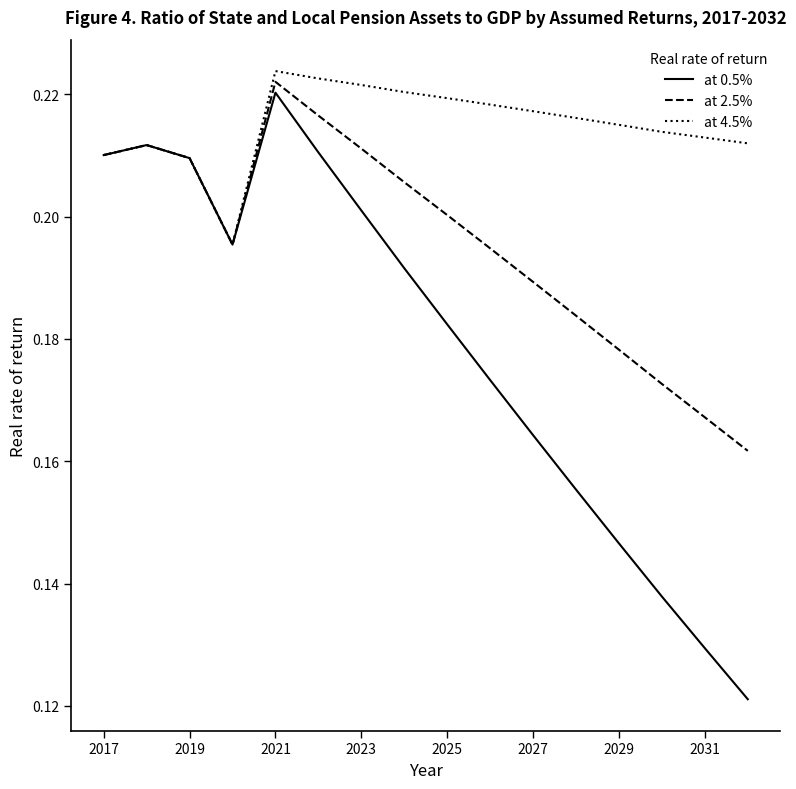

Which series has the largest total across all categories?

at 4.5%